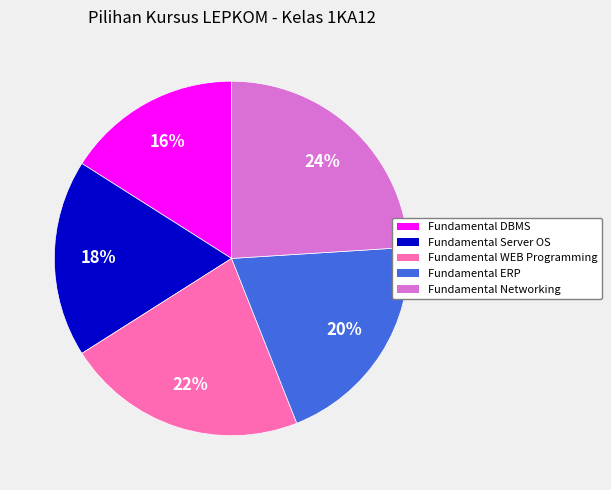

Combined, do Fundamental ERP and Fundamental DBMS account for over 50%?

No